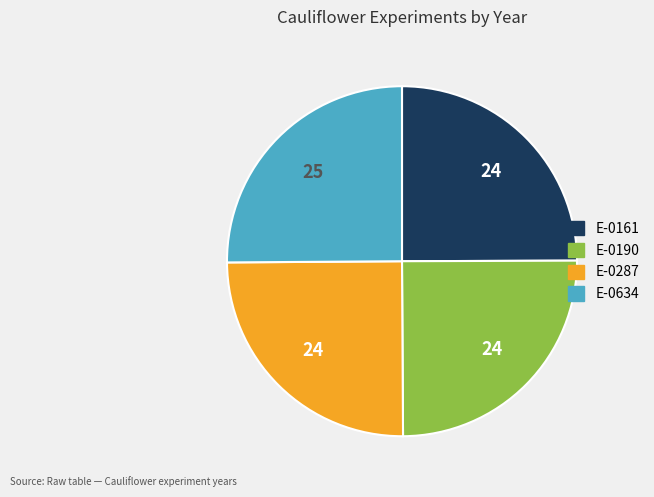

Is it true that E-0161 is 25% of the pie?

True